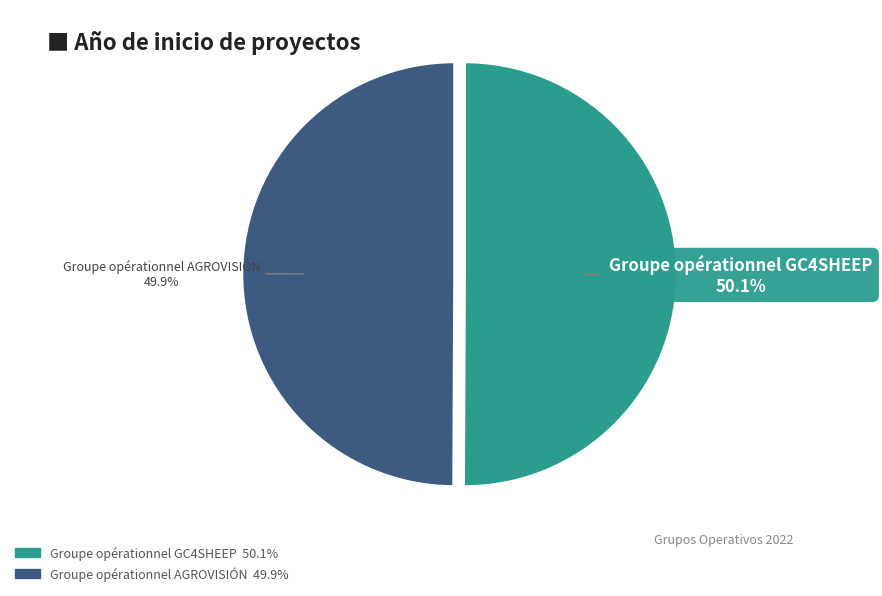

True or false: Groupe opérationnel GC4SHEEP accounts for 58% of the total.

False